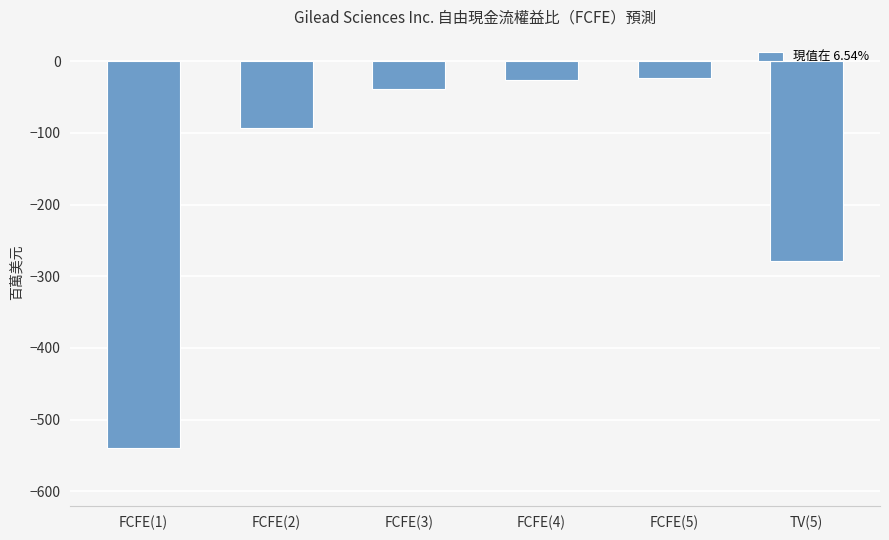

What is the sum of all values?

-1000